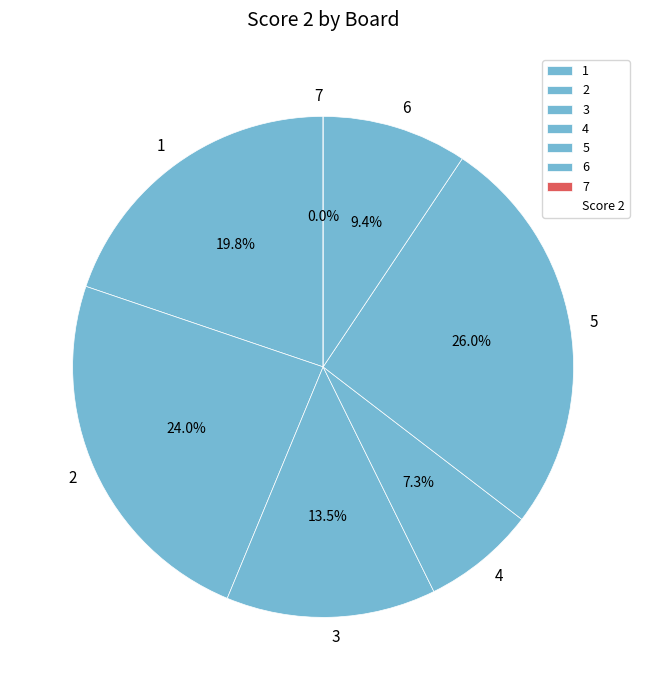

To the nearest percent, what is the difference between the largest and smallest slice percentages?

26%